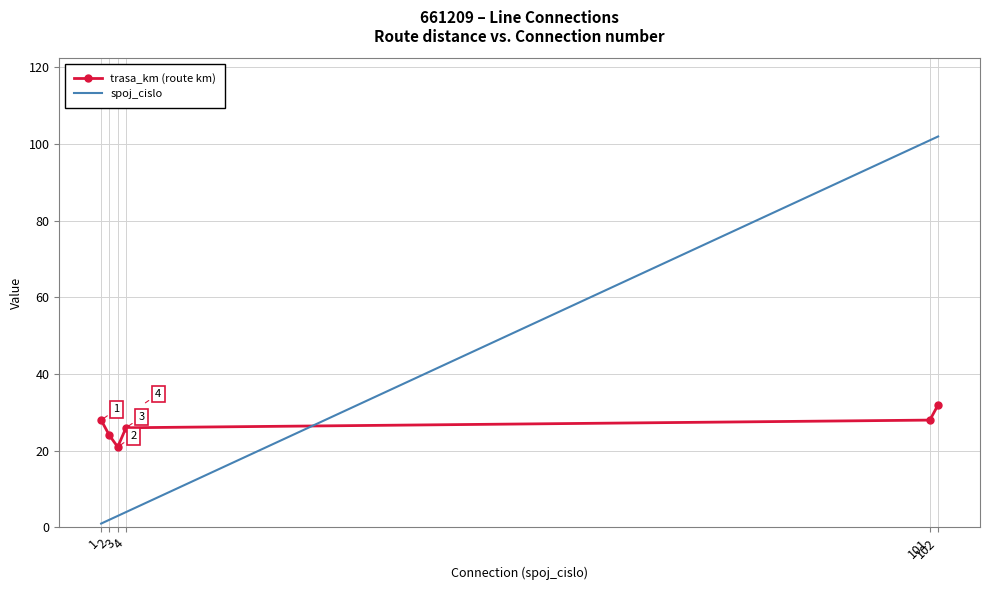

List the series in order of their peak value, lowest first.

trasa_km (route km), spoj_cislo